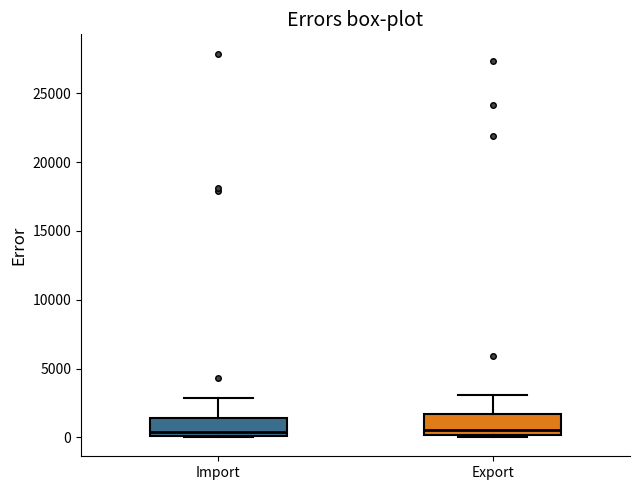

Reading left to right, read every box against the y-axis: the position of its median line, the range the box covers, and the ends of its whiskers. The values are not printed on the chart, so give them approximately, as read against the axis.

Import: median 500, box 0 to 1500, whiskers 0 to 3000
Export: median 500, box 0 to 1500, whiskers 0 to 3000